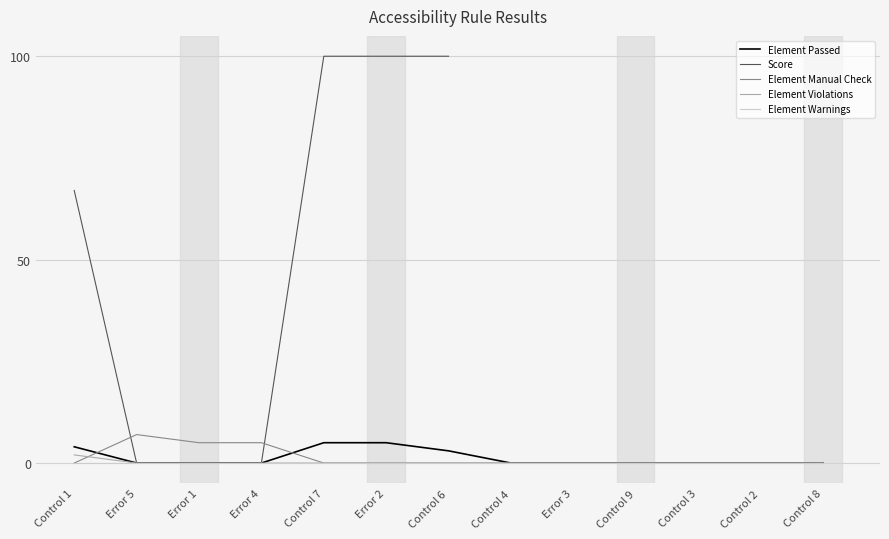

The Score series shows 95.3 at Control 1. True or false?

False